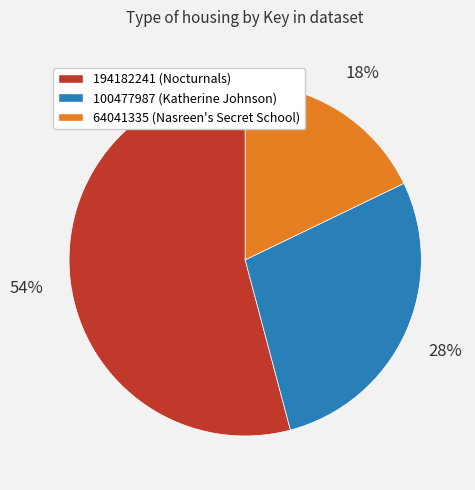

Is there a majority slice in this chart?

Yes